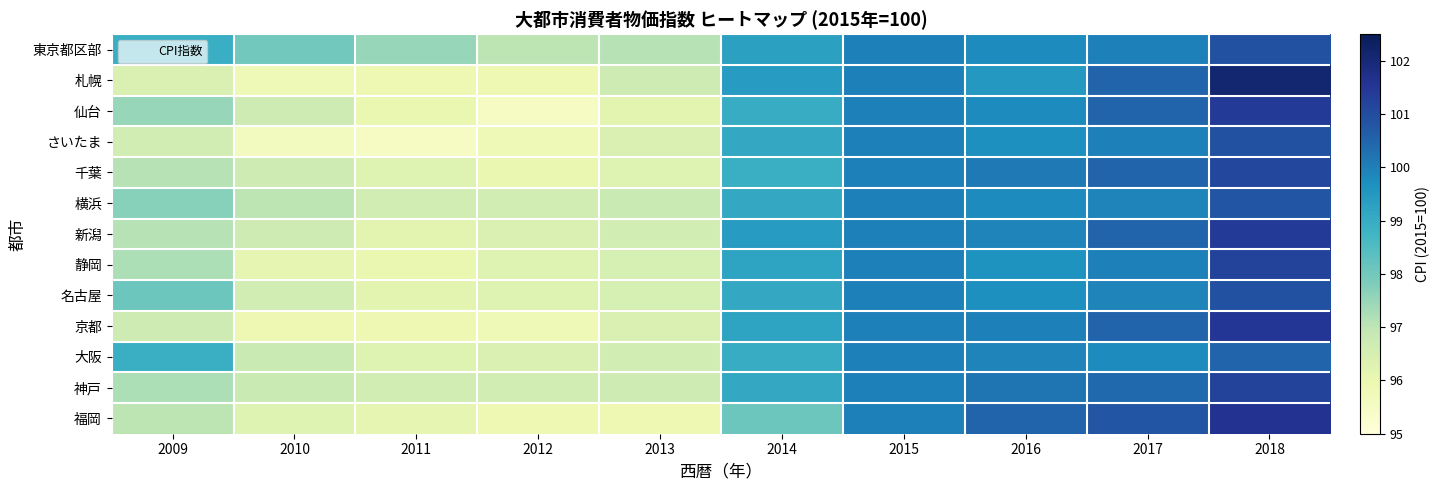

Reading left to right, transcribe all the data shown in this chart.

東京都区部: 2009=98.9	2010=98.0	2011=97.5	2012=97.0	2013=97.1	2014=99.3	2015=100.0	2016=99.8	2017=100.0	2018=100.9
札幌: 2009=96.4	2010=95.8	2011=95.9	2012=95.9	2013=96.7	2014=99.4	2015=100.0	2016=99.5	2017=100.5	2018=102.1
仙台: 2009=97.5	2010=96.7	2011=96.0	2012=95.5	2013=96.2	2014=99.0	2015=100.0	2016=99.8	2017=100.5	2018=101.4
さいたま: 2009=96.6	2010=95.6	2011=95.5	2012=95.8	2013=96.4	2014=99.1	2015=100.0	2016=99.7	2017=100.0	2018=100.9
千葉: 2009=97.1	2010=96.7	2011=96.3	2012=96.0	2013=96.3	2014=98.9	2015=100.0	2016=100.1	2017=100.5	2018=101.1
横浜: 2009=97.7	2010=97.0	2011=96.6	2012=96.6	2013=96.8	2014=99.1	2015=100.0	2016=99.8	2017=99.9	2018=100.8
新潟: 2009=97.1	2010=96.7	2011=96.2	2012=96.4	2013=96.6	2014=99.4	2015=100.0	2016=99.9	2017=100.5	2018=101.4
静岡: 2009=97.2	2010=96.1	2011=96.0	2012=96.3	2013=96.5	2014=99.2	2015=100.0	2016=99.6	2017=100.0	2018=101.2
名古屋: 2009=98.1	2010=96.6	2011=96.2	2012=96.3	2013=96.5	2014=99.1	2015=100.0	2016=99.7	2017=99.9	2018=100.9
京都: 2009=96.7	2010=95.9	2011=95.9	2012=95.8	2013=96.4	2014=99.2	2015=100.0	2016=100.0	2017=100.5	2018=101.5
大阪: 2009=98.9	2010=96.8	2011=96.3	2012=96.4	2013=96.6	2014=99.0	2015=100.0	2016=99.9	2017=99.8	2018=100.5
神戸: 2009=97.2	2010=96.8	2011=96.6	2012=96.6	2013=96.7	2014=99.1	2015=100.0	2016=100.2	2017=100.4	2018=101.2
福岡: 2009=97.0	2010=96.3	2011=96.1	2012=95.9	2013=95.9	2014=98.1	2015=100.0	2016=100.5	2017=100.8	2018=101.6